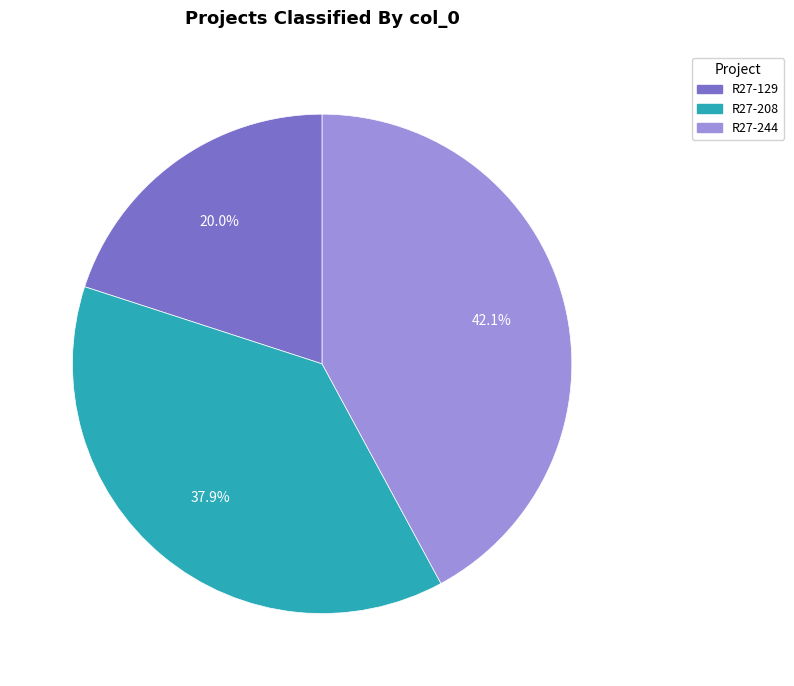

True or false: R27-129 accounts for 27% of the total.

False